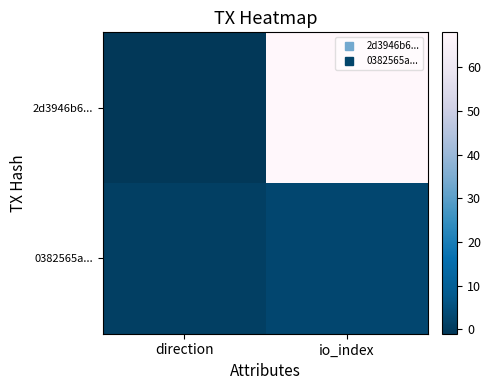

Rank the series by their maximum value, from lowest to highest.

0382565a..., 2d3946b6...